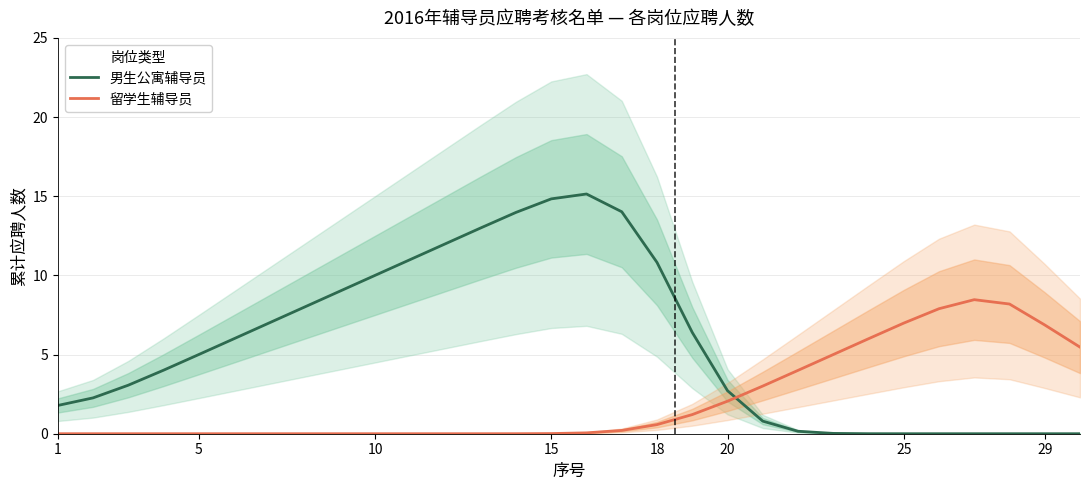

Which series has the largest total across all categories?

男生公寓辅导员